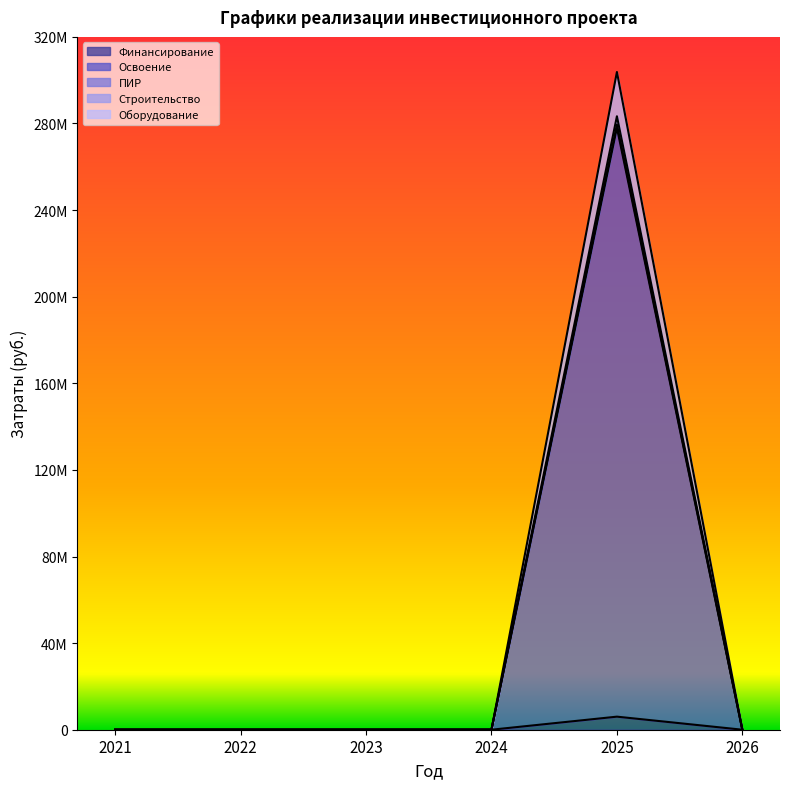

Is the value of Оборудование at 2024 greater than the value of Финансирование at 2025?

No